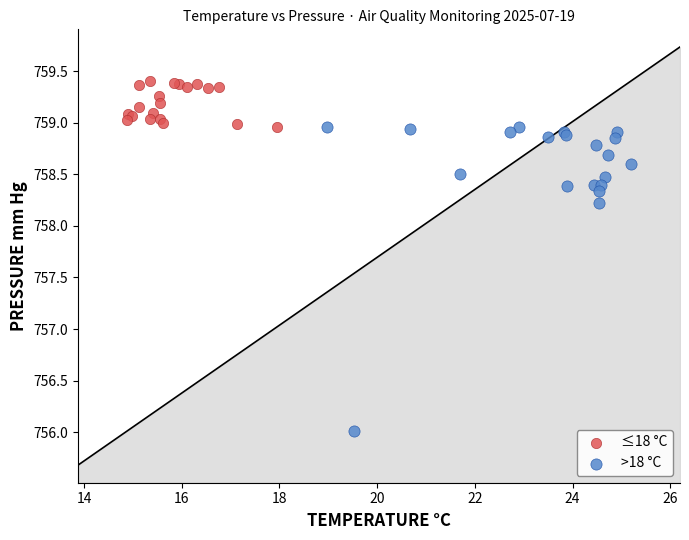

Which series has the widest spread of Y values?

>18 °C